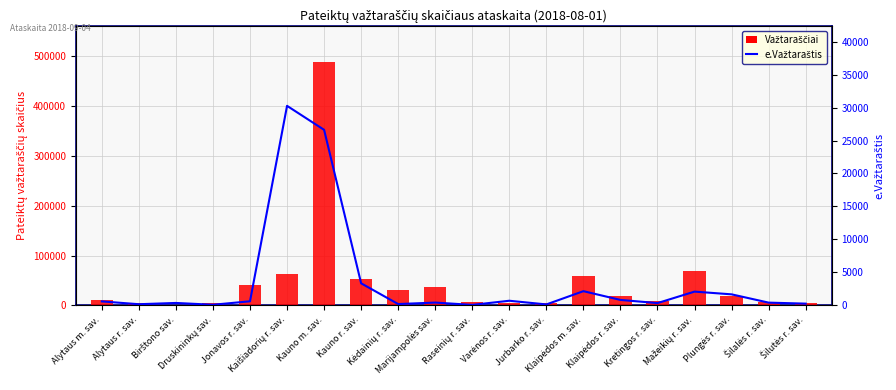

Which category has the highest value across all series?

Kauno m. sav.